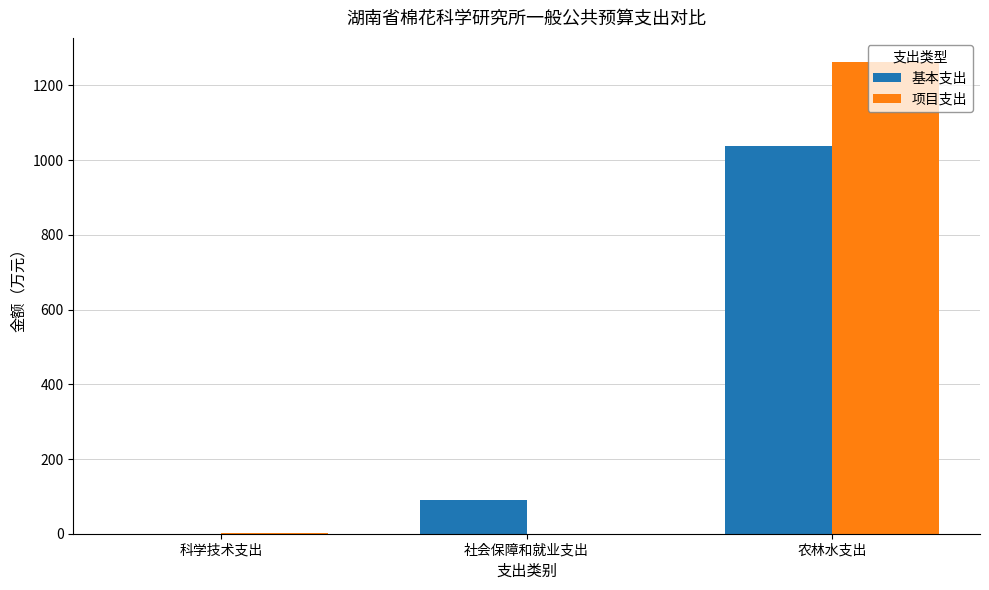

At which category does the chart reach its peak across all series?

农林水支出